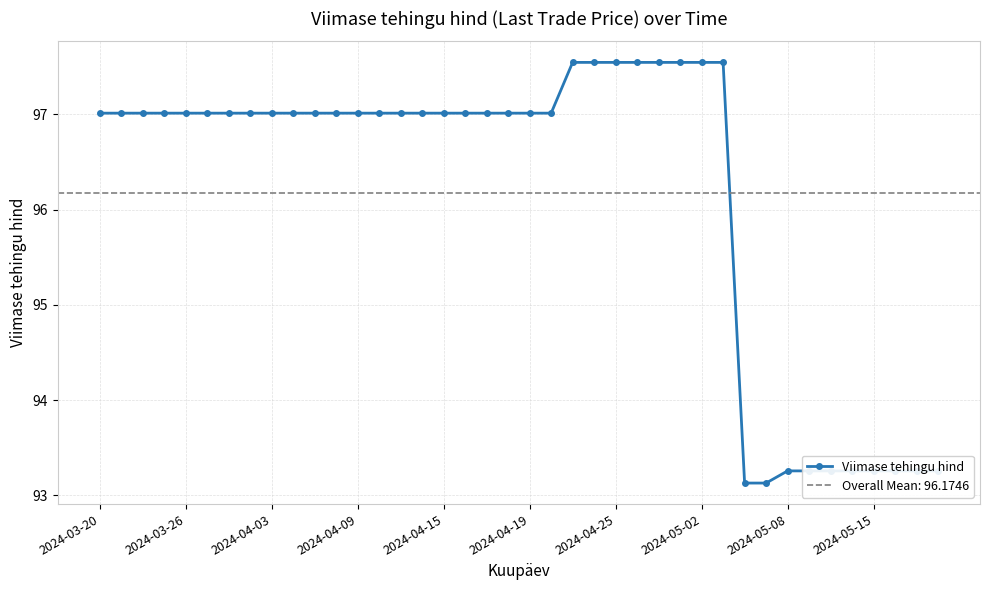

Where does the data first go above 97?

2024-03-20